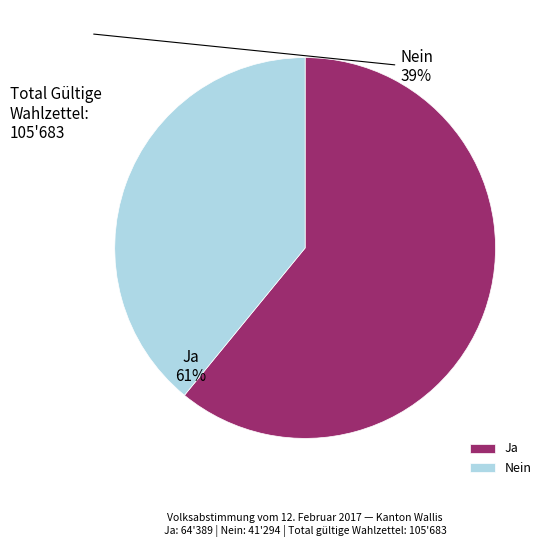

Rank the categories by value from lowest to highest.

Nein, Ja